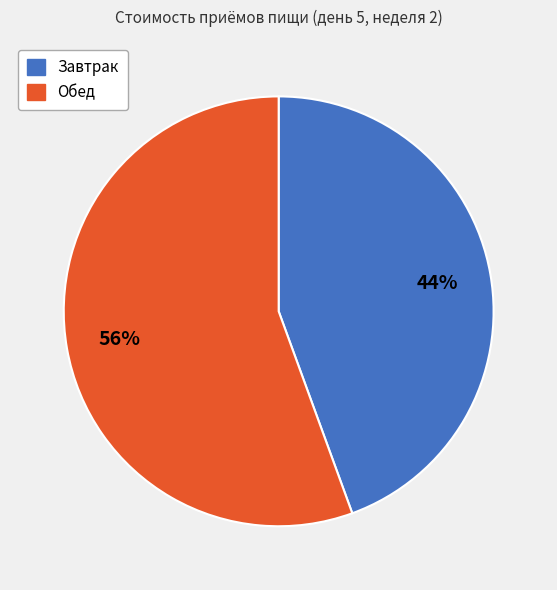

Count the number of slices in the pie.

2